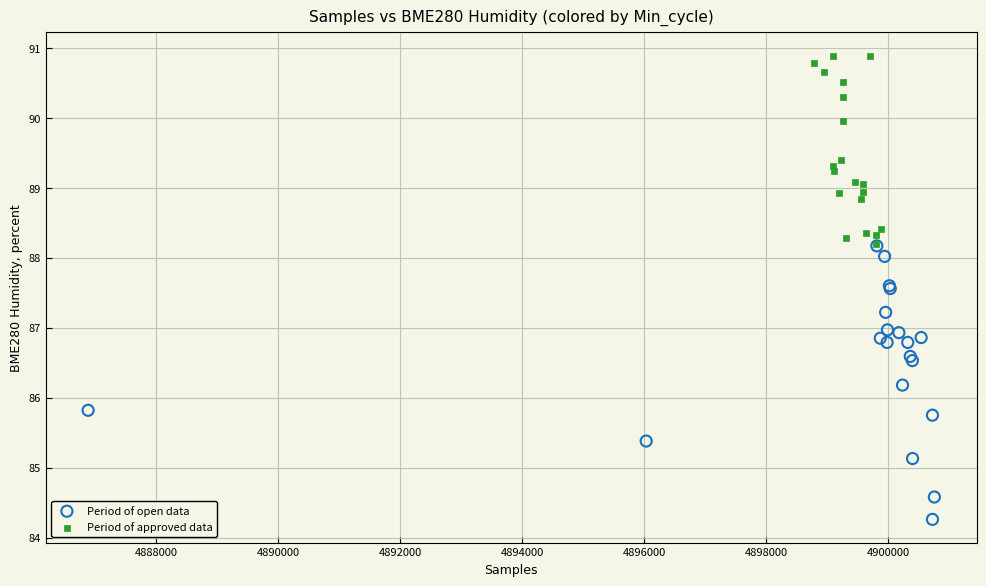

Which series reaches the maximum Y coordinate?

Period of approved data